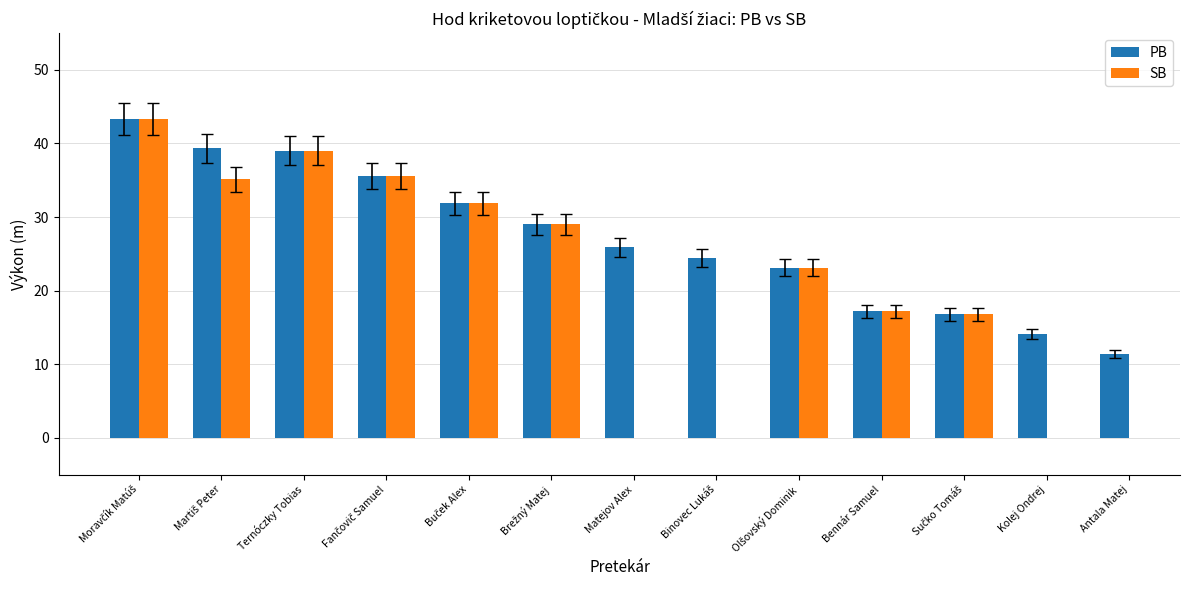

At which label does PB reach its peak?

Moravčík Matúš